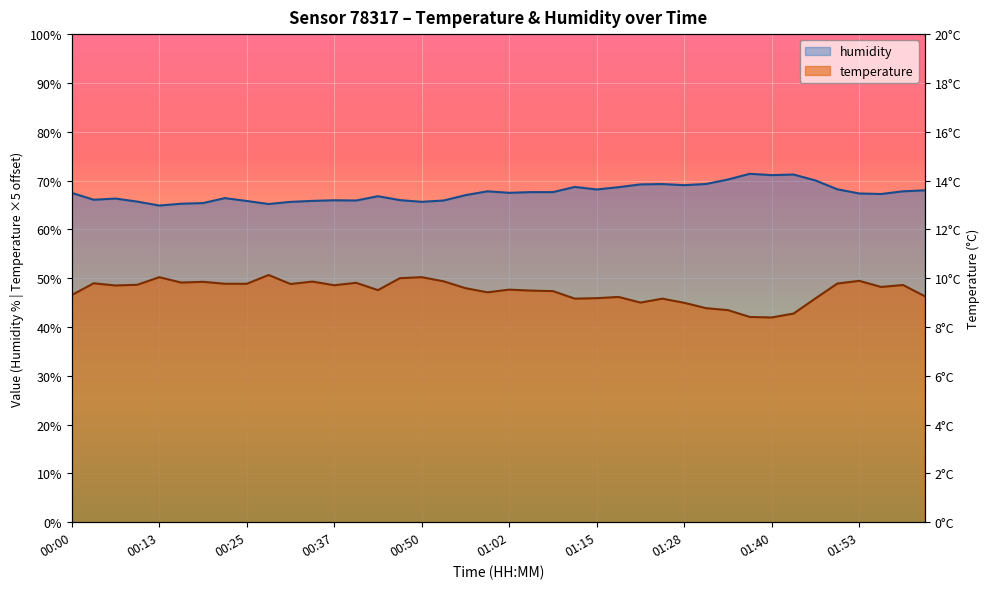

What is the label of the 31st point from the left?

01:34